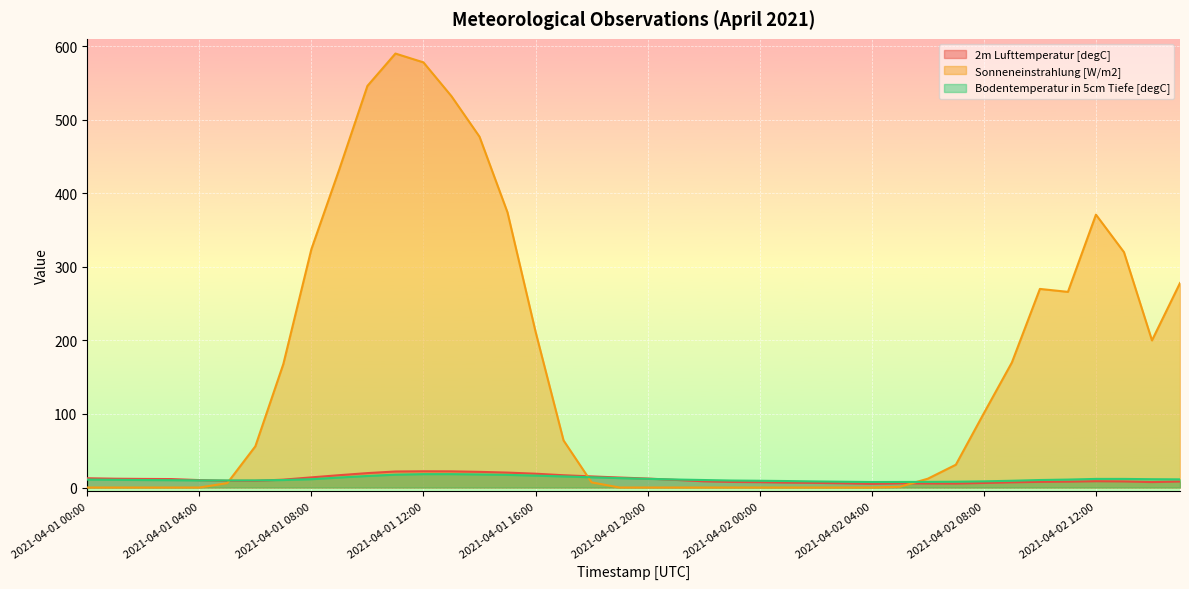

At which category does the chart reach its peak across all series?

2021-04-01 11:00